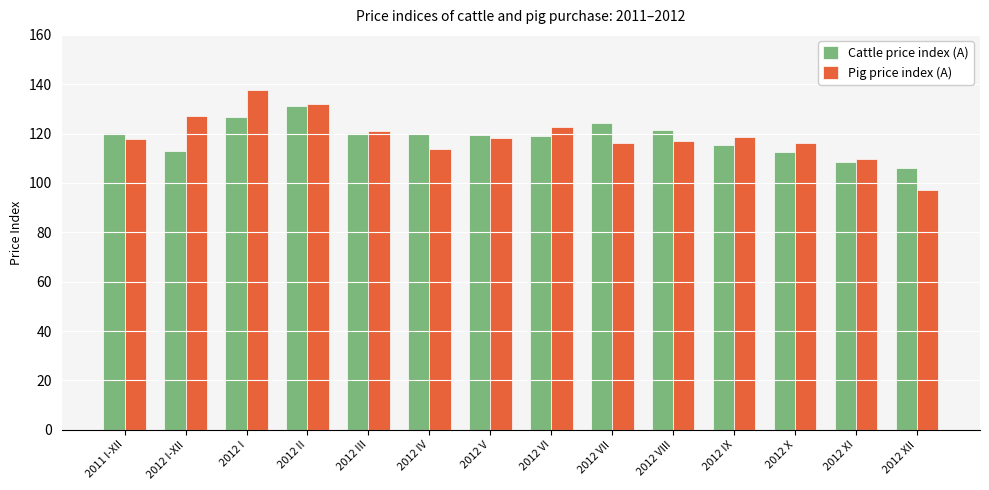

Does the chart contain stacked bars?

No